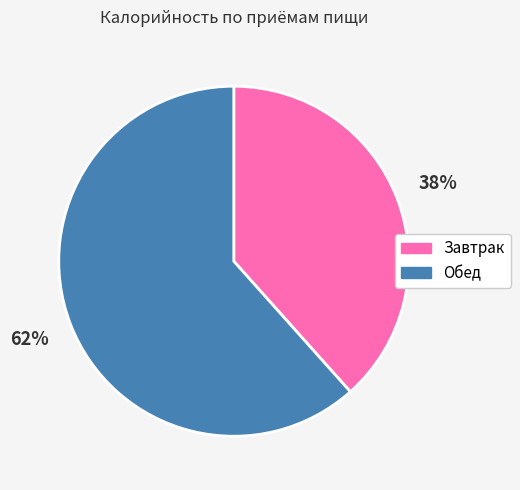

To the nearest percent, what percentage of the pie is Завтрак?

38%